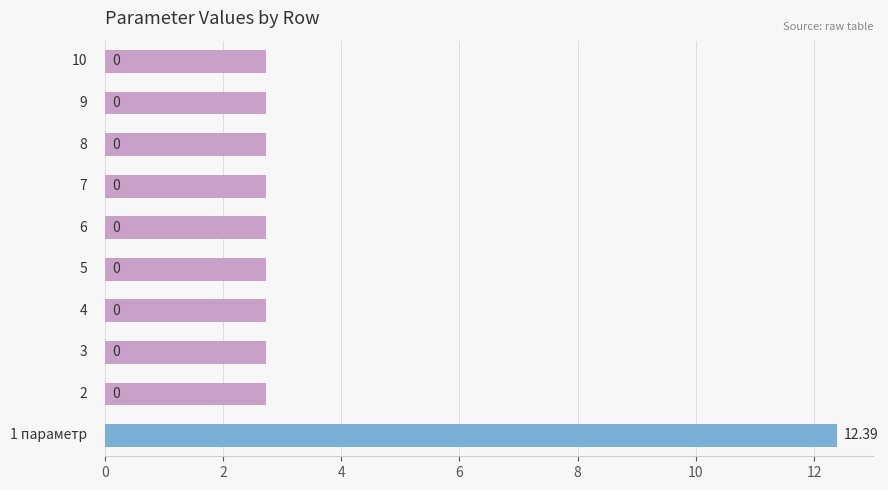

Reading left to right, what are all the values shown in this chart?

12.4	0.0	0.0	0.0	0.0	0.0	0.0	0.0	0.0	0.0